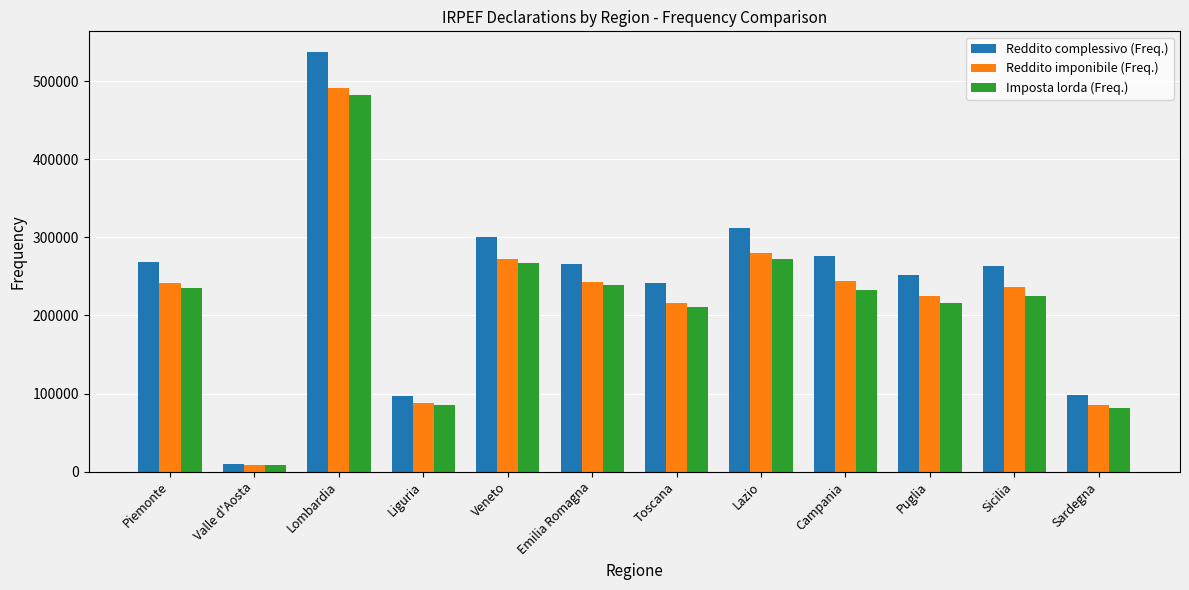

Which series has the widest spread of values?

Reddito complessivo (Freq.)